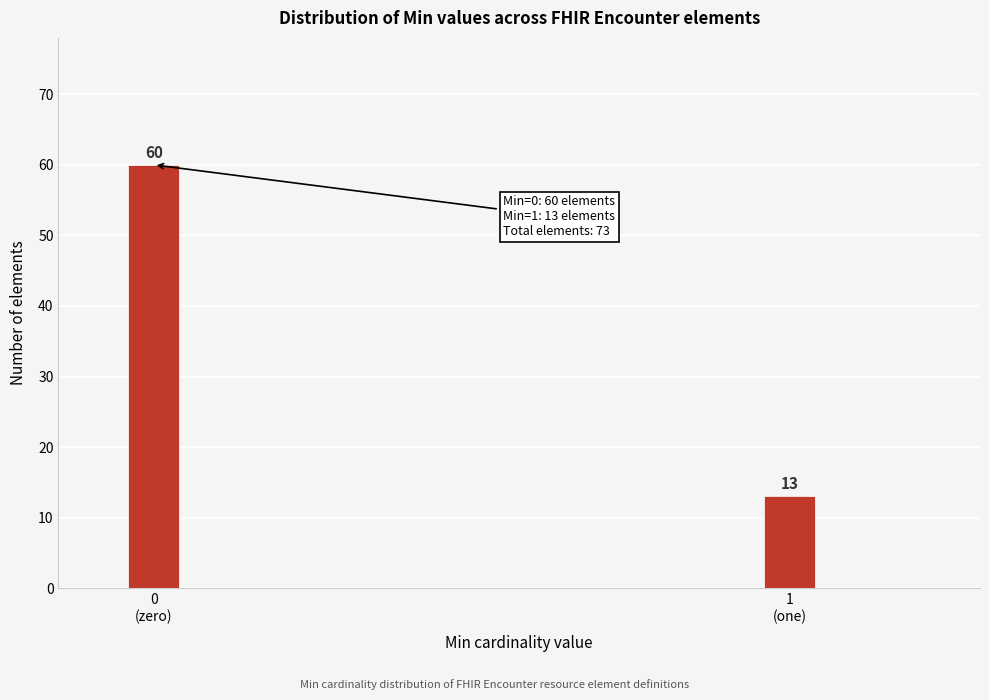

Reading left to right, transcribe all the data shown in this chart.

60	13